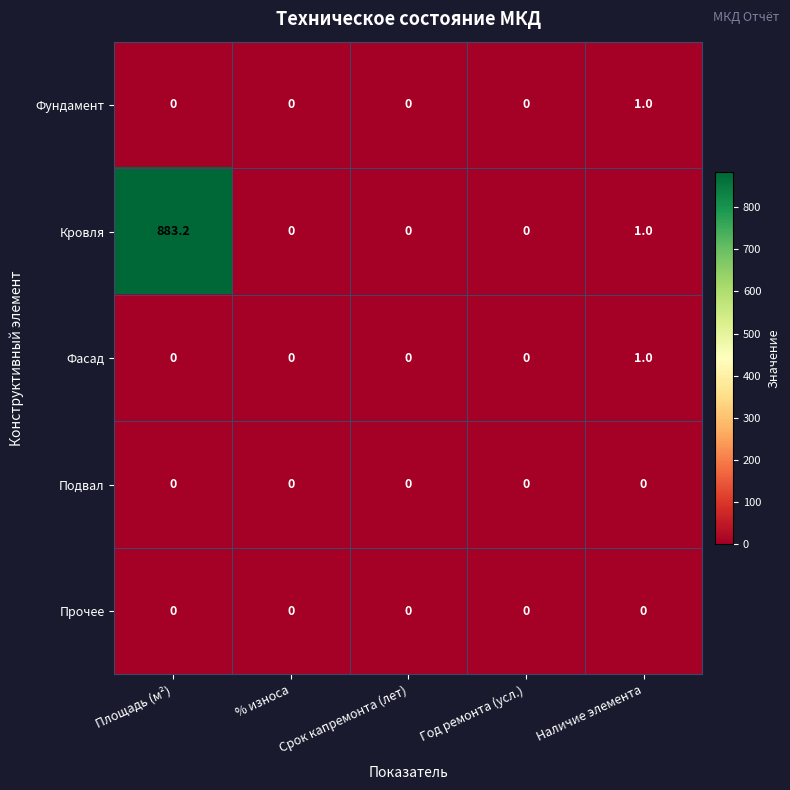

How many categories are shown in the chart?

5